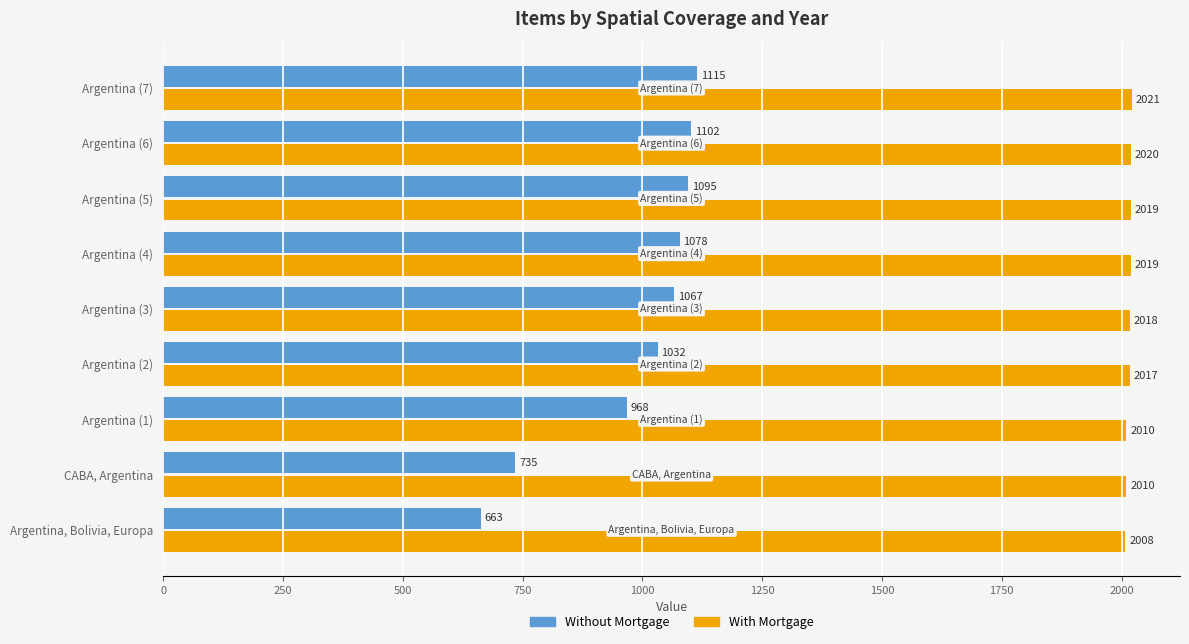

The Without Mortgage series shows 968 at Argentina (1). True or false?

True